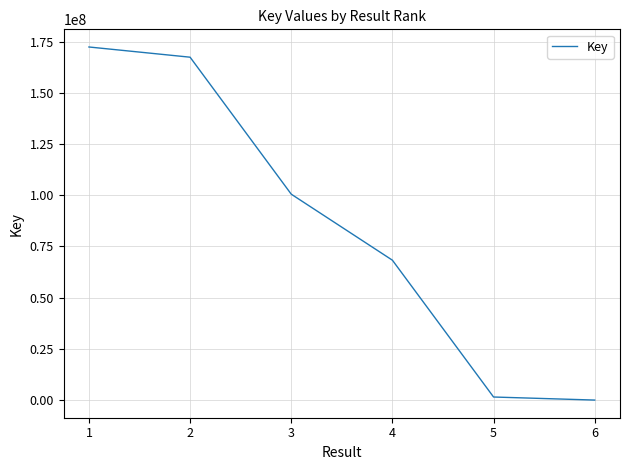

Approximately how many times larger is the value at 3 compared to 4?

1.5